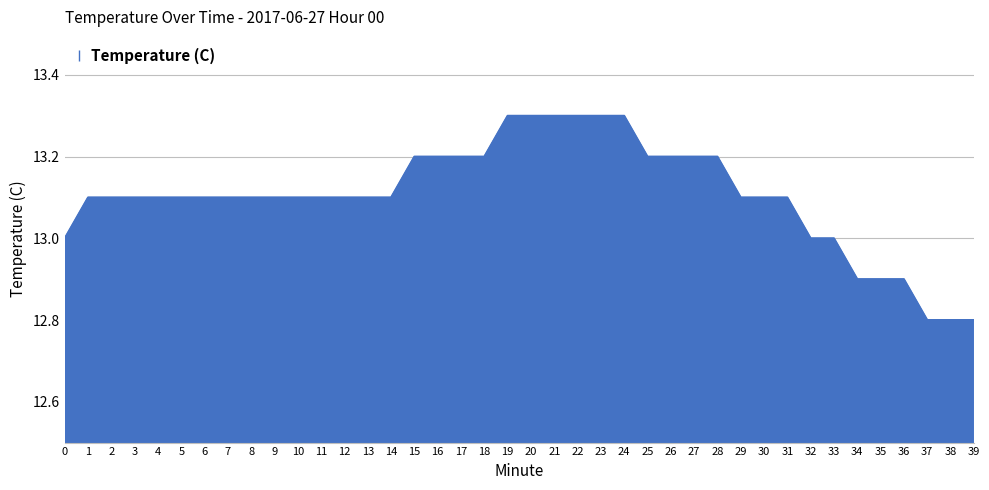

Between 18 and 29, which is larger?

18